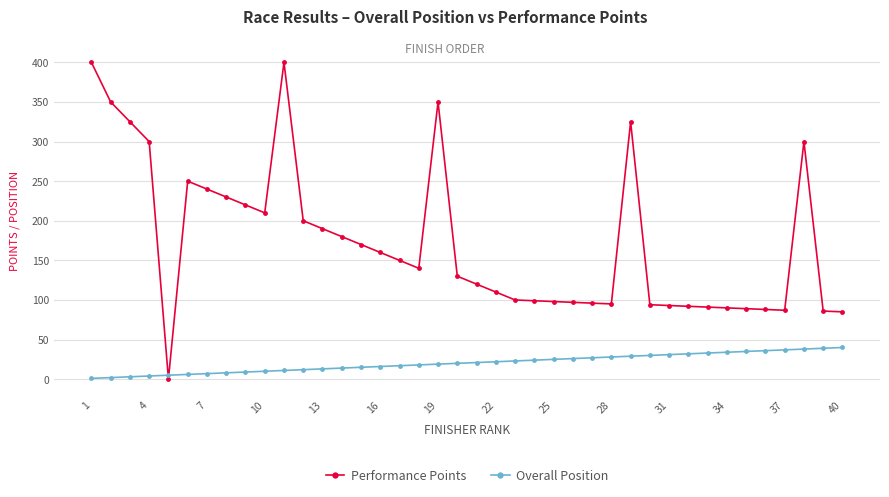

After their last crossing, which series has the higher values: Overall Position or Performance Points?

Performance Points